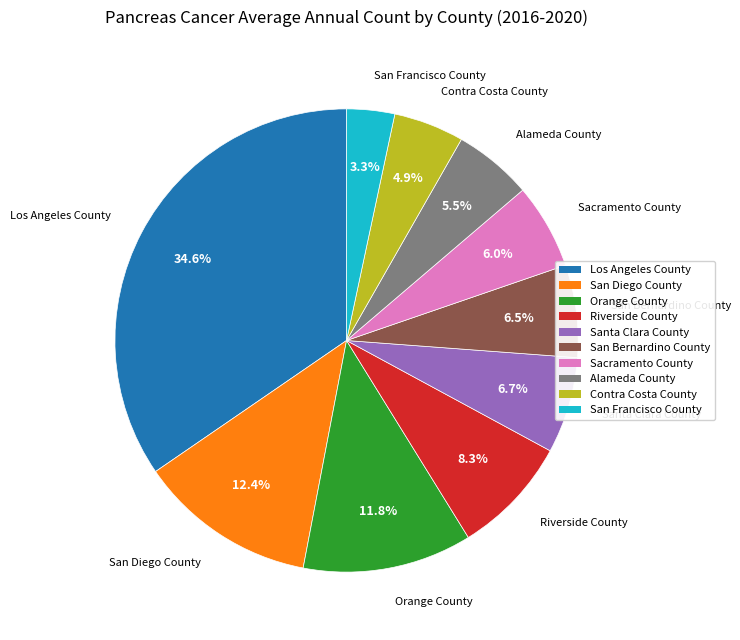

To the nearest percent, what percentage of the pie is Contra Costa County?

5%